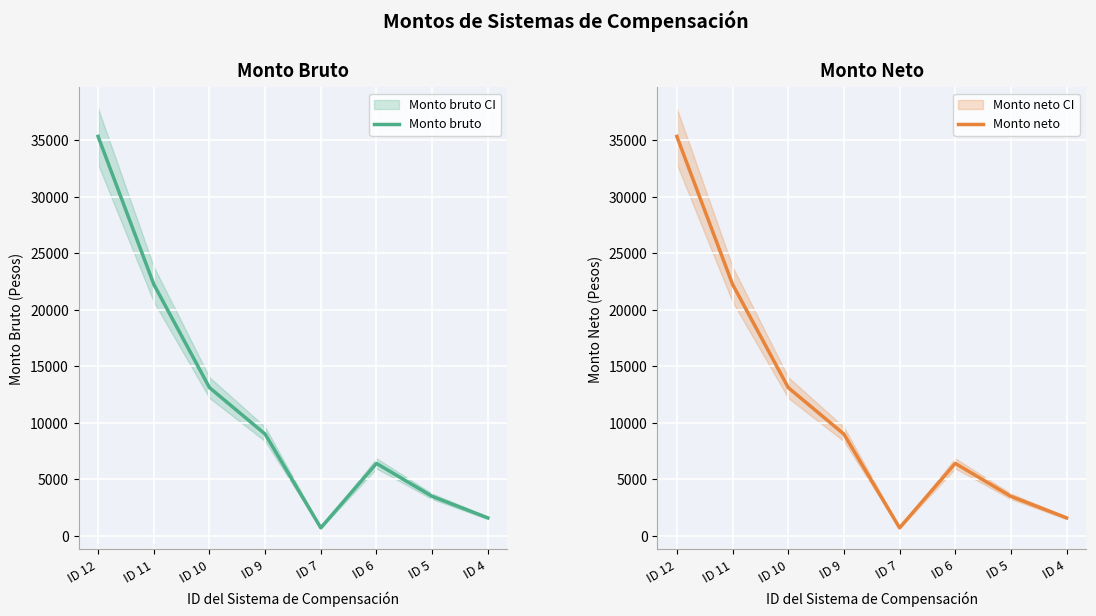

What is the sum of the Monto neto values at ID 12 and ID 6?

41755